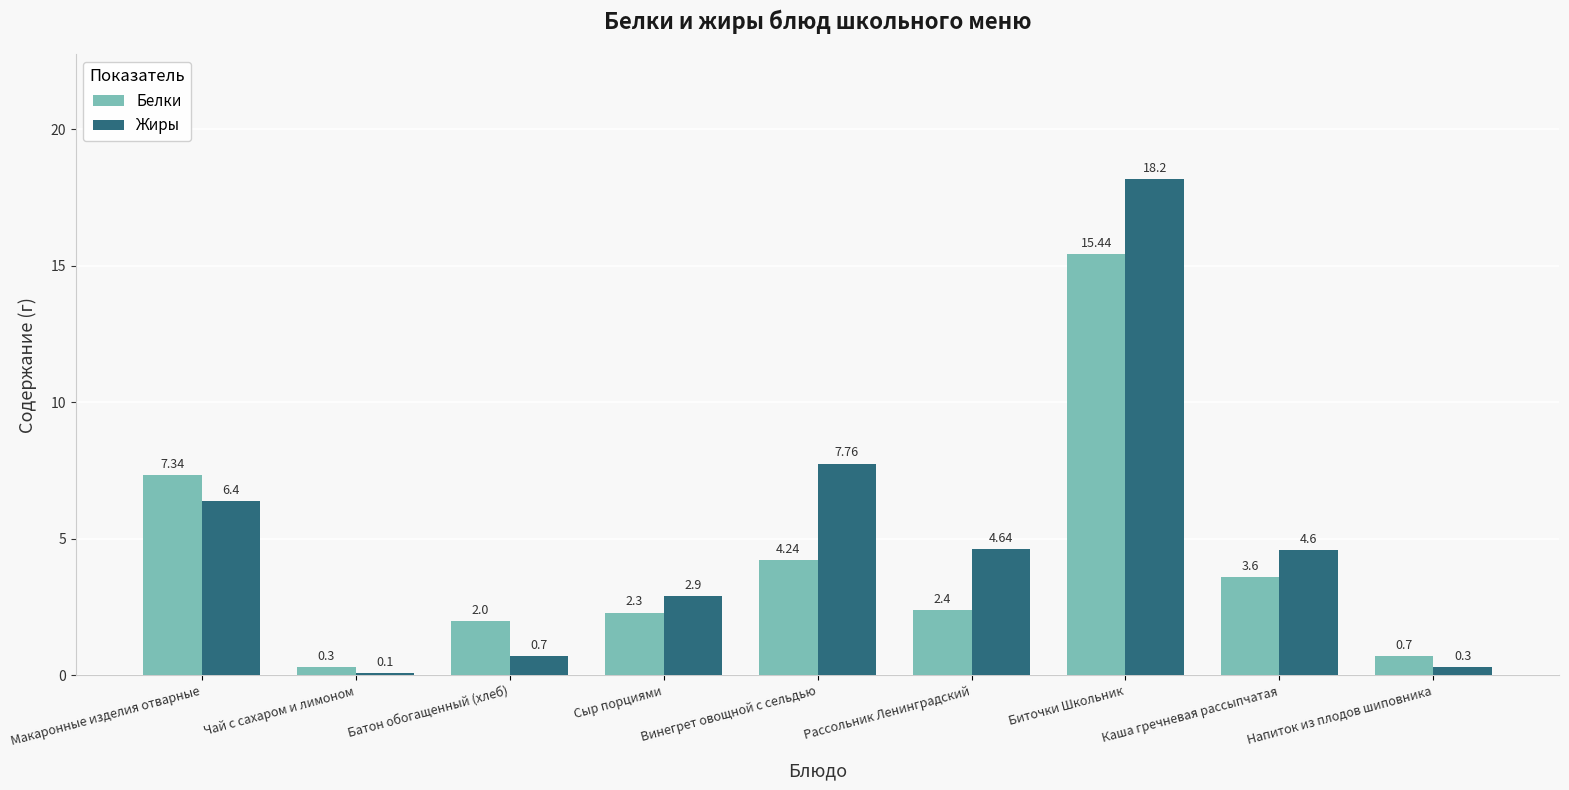

Is the value of Жиры at Батон обогащенный (хлеб) greater than the value of Белки at Рассольник Ленинградский?

No